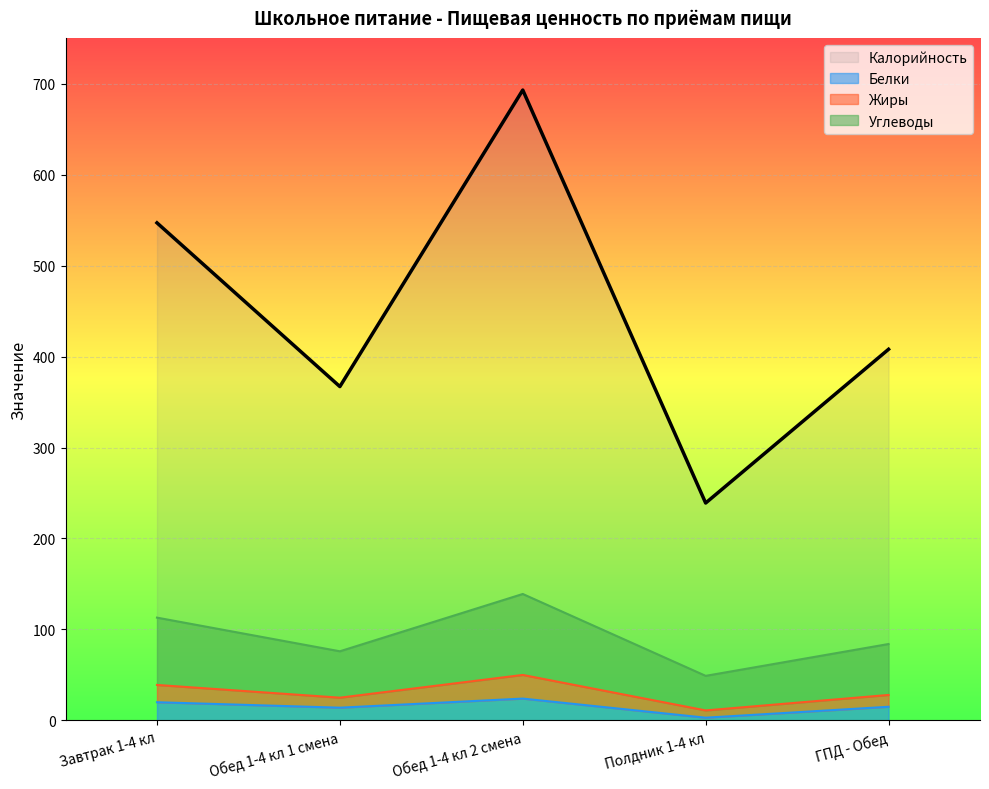

Which series has the widest spread of values?

Калорийность